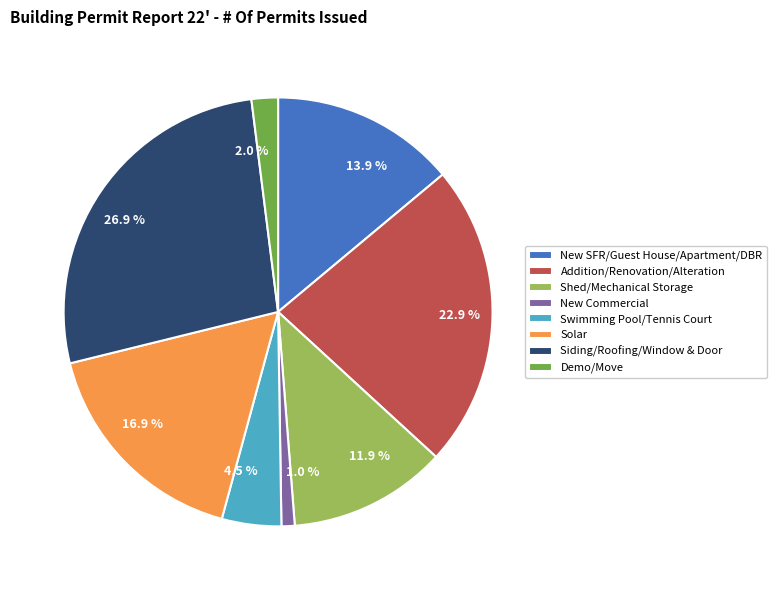

Between New SFR/Guest House/Apartment/DBR and Shed/Mechanical Storage, which is larger?

New SFR/Guest House/Apartment/DBR